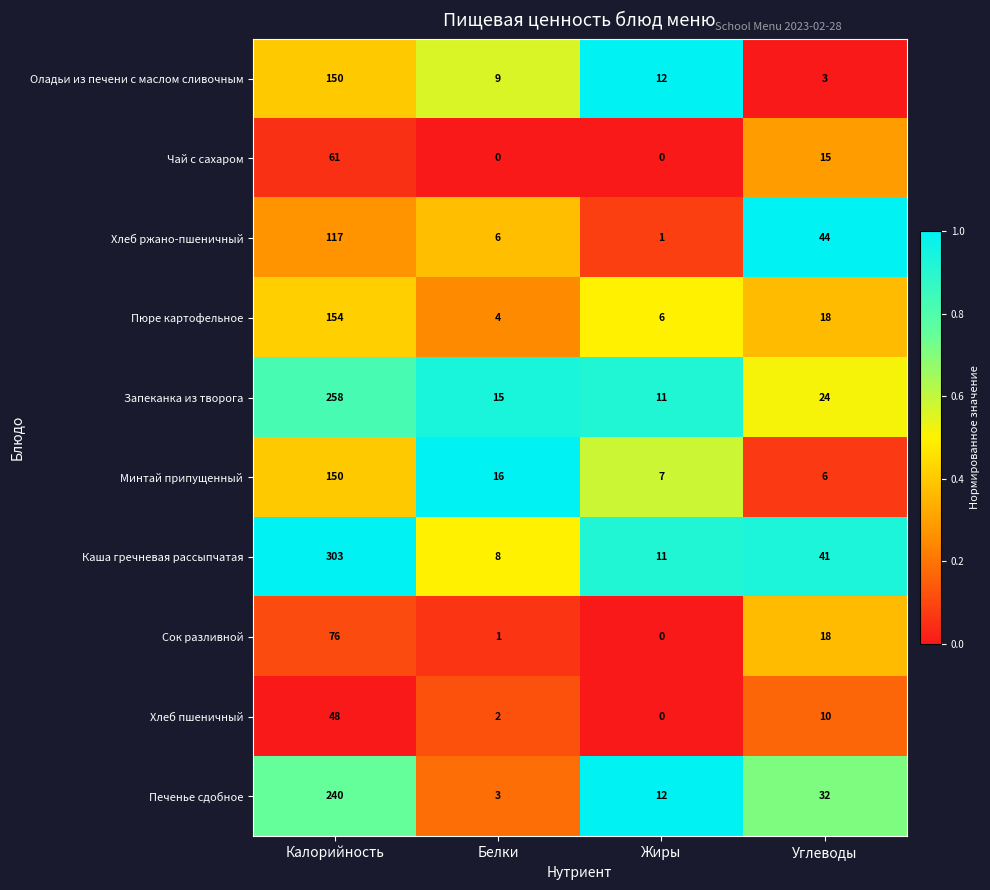

Which series changed the most between Калорийность and Углеводы?

Каша гречневая рассыпчатая